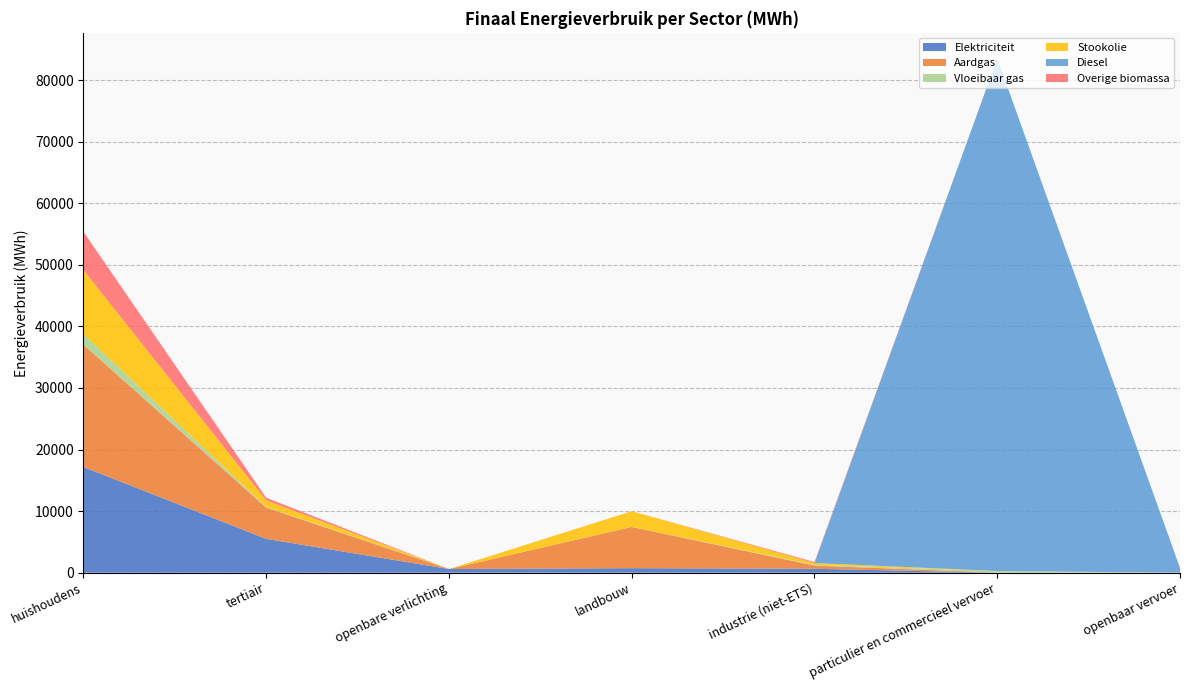

Reading left to right, extract all data points from this chart.

Elektriciteit: huishoudens=17161.0	tertiair=5496.4	openbare verlichting=598.1	landbouw=738.3	industrie (niet-ETS)=635.6	particulier en commercieel vervoer=4.6	openbaar vervoer=0.0
Aardgas: huishoudens=19868.8	tertiair=5078.8	openbare verlichting=0.0	landbouw=6693.5	industrie (niet-ETS)=519.1	particulier en commercieel vervoer=7.5	openbaar vervoer=0.0
Vloeibaar gas: huishoudens=1720.9	tertiair=84.1	openbare verlichting=0.0	landbouw=9.3	industrie (niet-ETS)=110.6	particulier en commercieel vervoer=264.9	openbaar vervoer=0.0
Stookolie: huishoudens=10408.1	tertiair=1085.5	openbare verlichting=0.0	landbouw=2547.2	industrie (niet-ETS)=303.2	particulier en commercieel vervoer=0.0	openbaar vervoer=0.0
Diesel: huishoudens=0.0	tertiair=0.0	openbare verlichting=0.0	landbouw=0.0	industrie (niet-ETS)=0.0	particulier en commercieel vervoer=83227.2	openbaar vervoer=788.4
Overige biomassa: huishoudens=6208.1	tertiair=426.4	openbare verlichting=0.0	landbouw=0.0	industrie (niet-ETS)=164.2	particulier en commercieel vervoer=0.0	openbaar vervoer=0.0